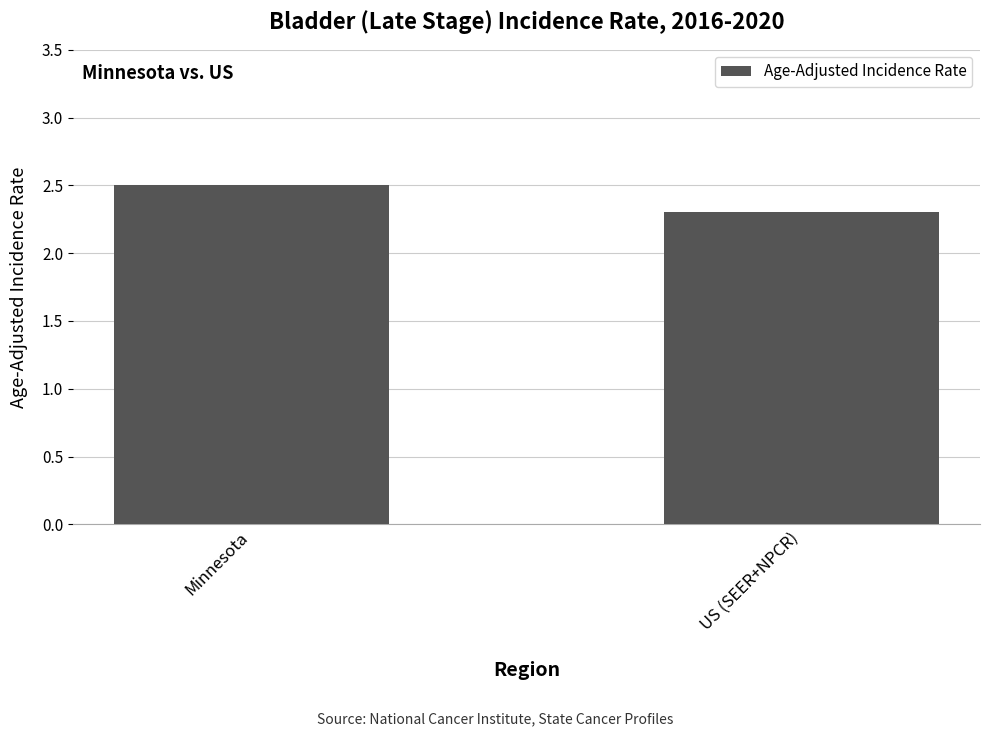

Is it true that the value at US (SEER+NPCR) is 0.9?

False